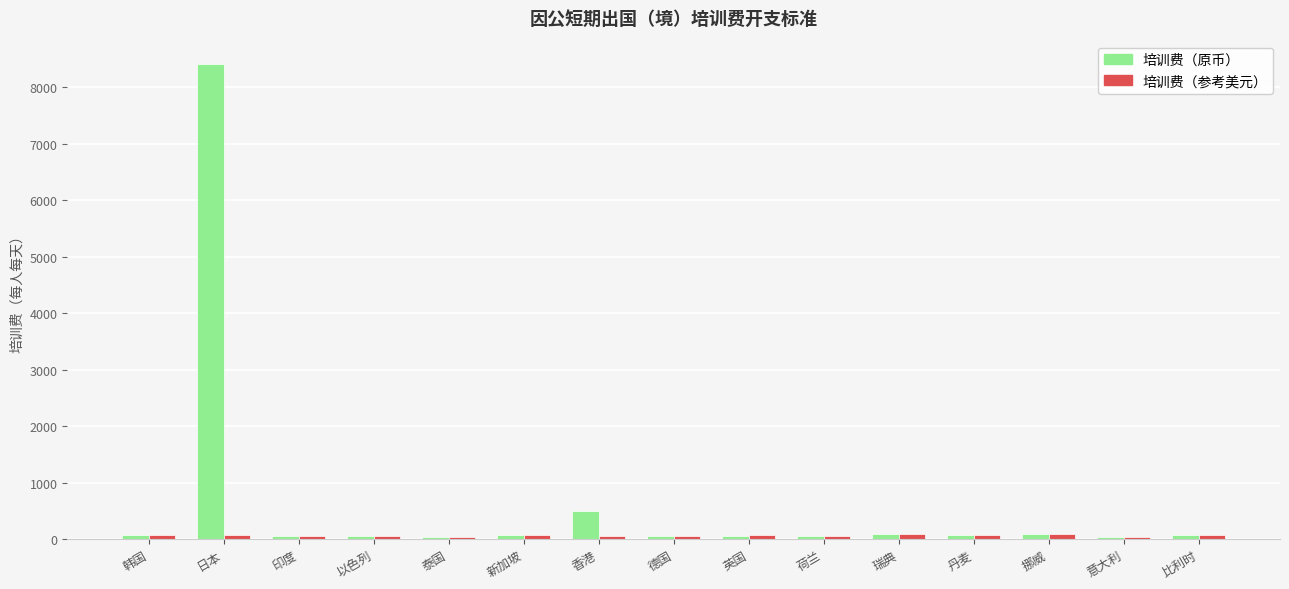

What are all the series names shown in the legend?

培训费（原币）, 培训费（参考美元）